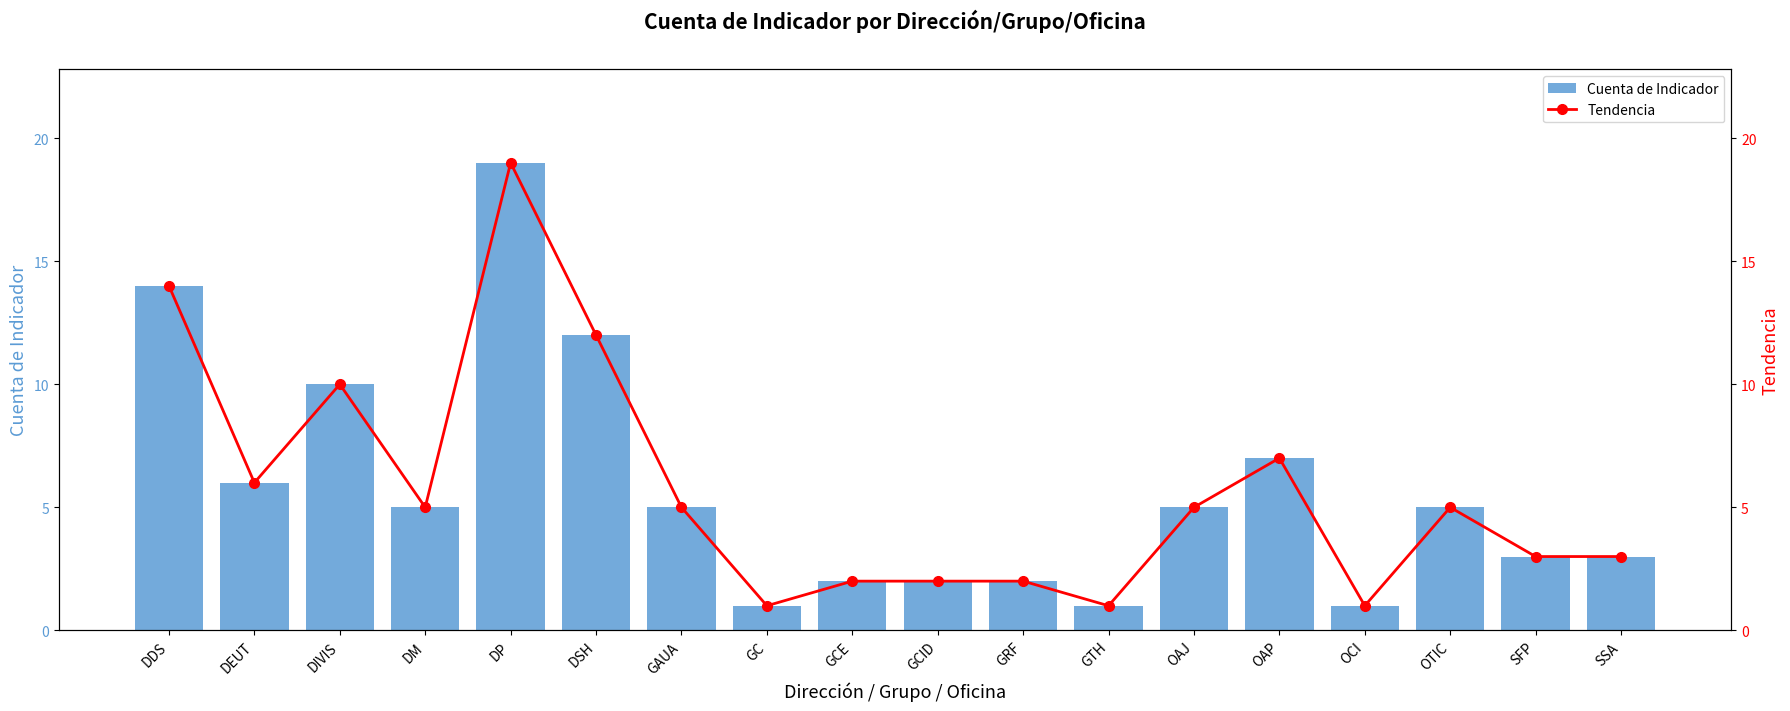

Which category has the lowest value in the Cuenta de Indicador series?

GC